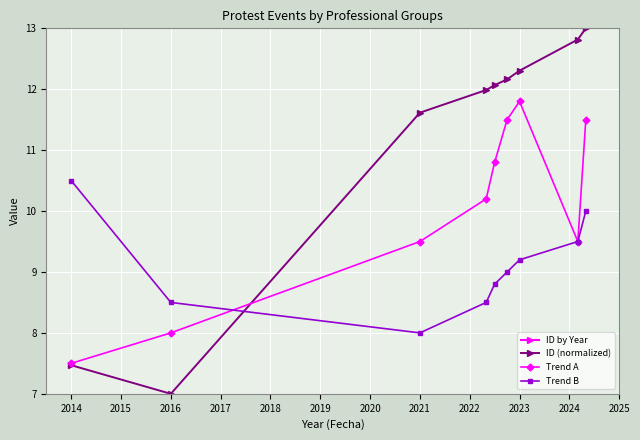

Read the Trend A value at 2014.

7.5